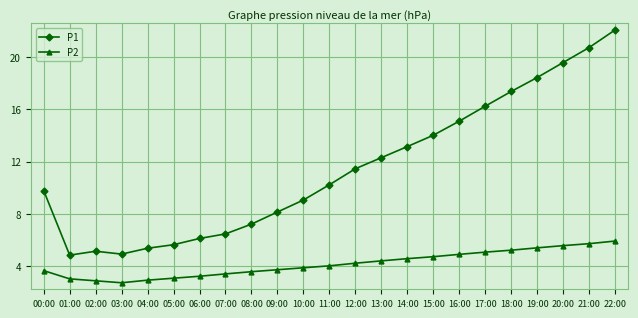

True or false: P2 and P1 cross at least once.

False